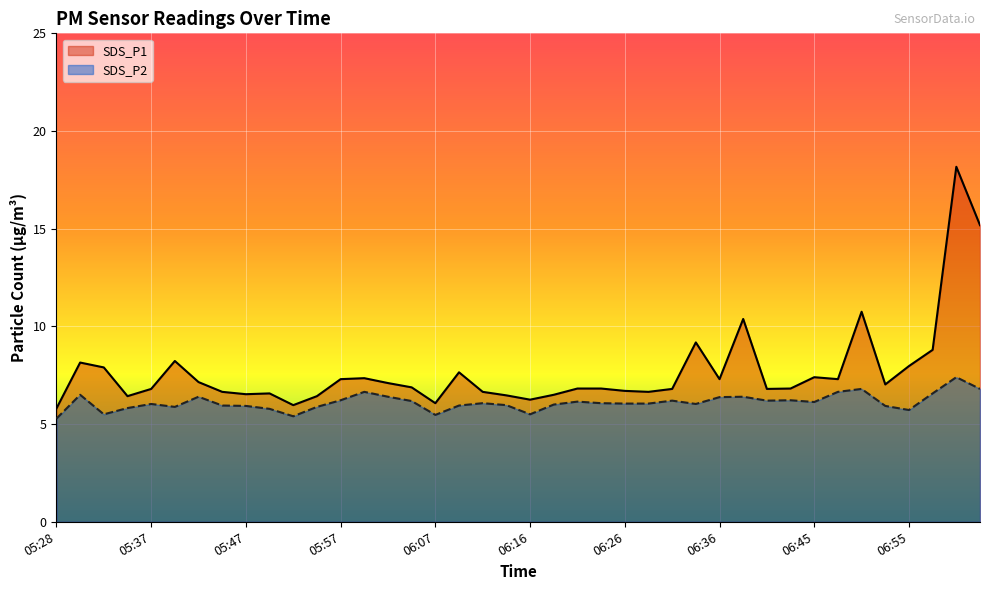

What are all the series names shown in the legend?

SDS_P1, SDS_P2